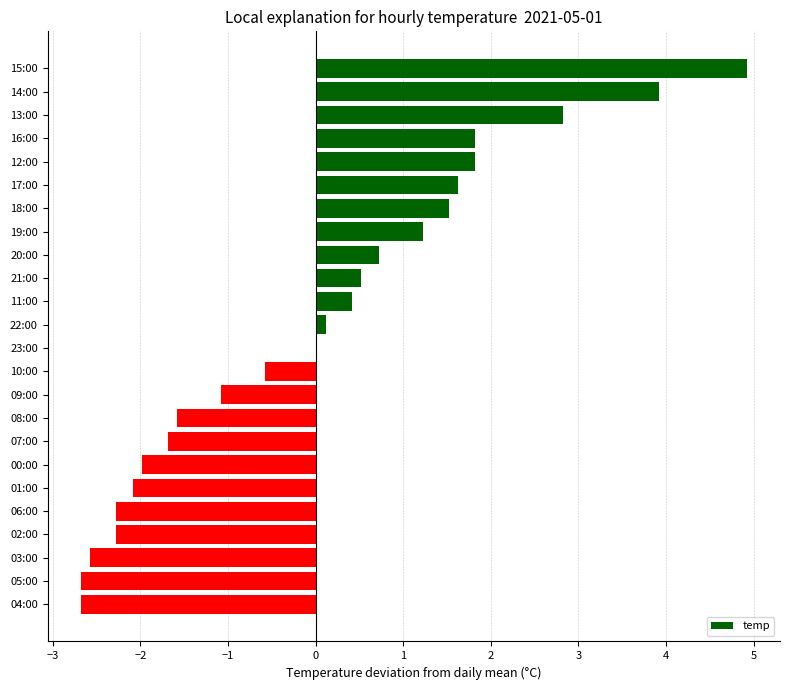

What is the sum of the values at 06:00 and 16:00?

-0.5